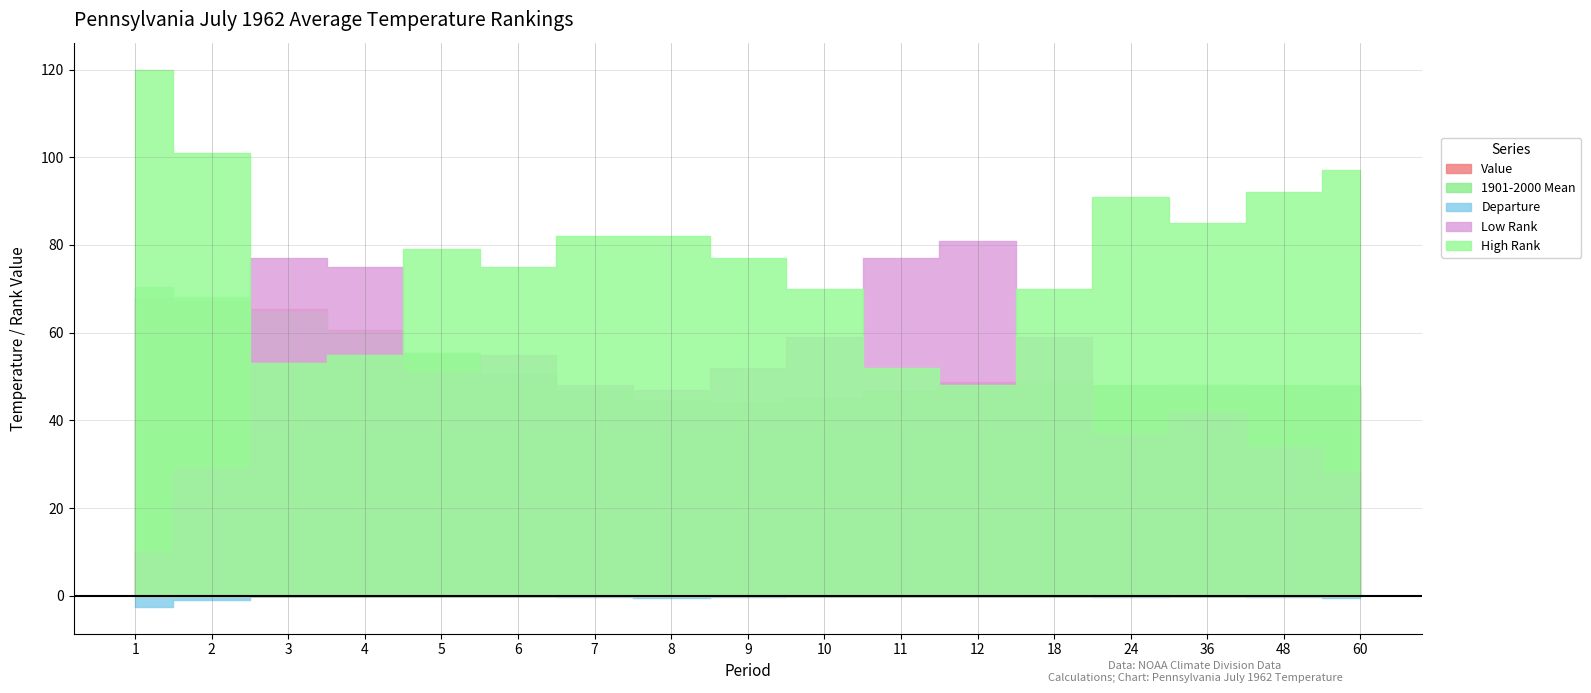

The value of High Rank at 60 is 134.8. True or false?

False